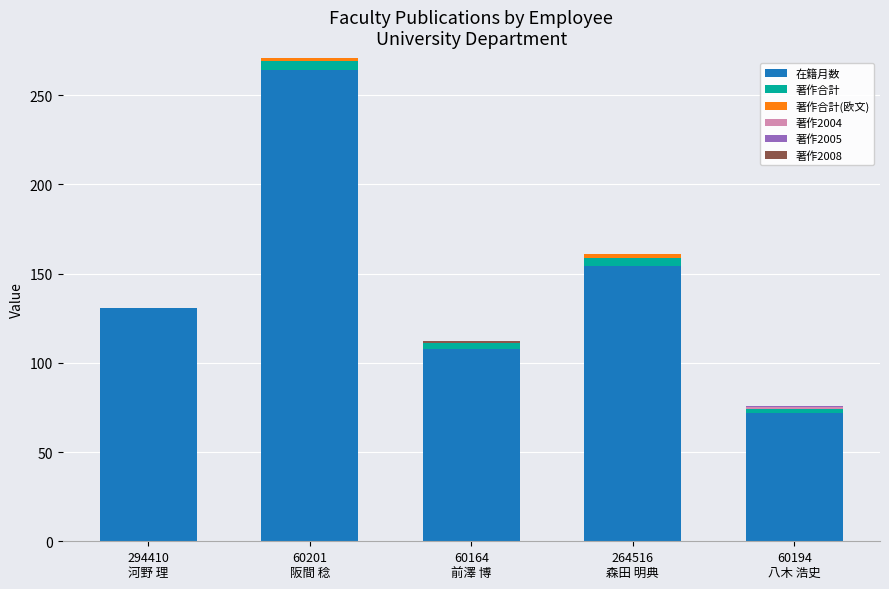

What is the sum of all 在籍月数 values?

729